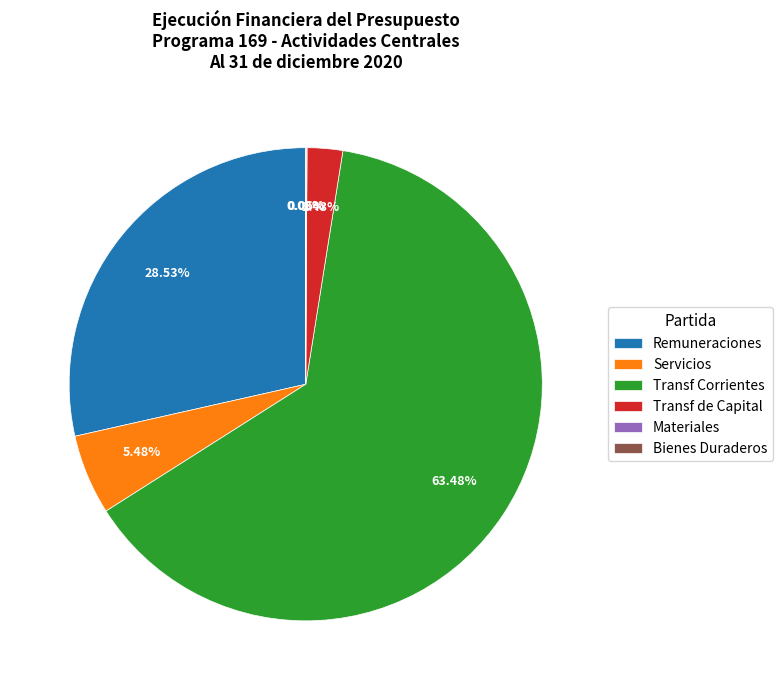

Is there any slice that represents more than half of the pie?

Yes